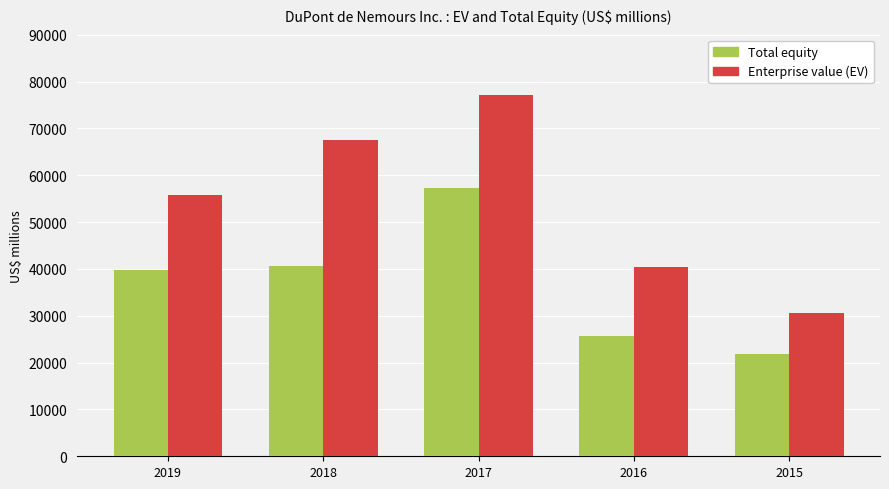

How many series are shown in this chart?

2